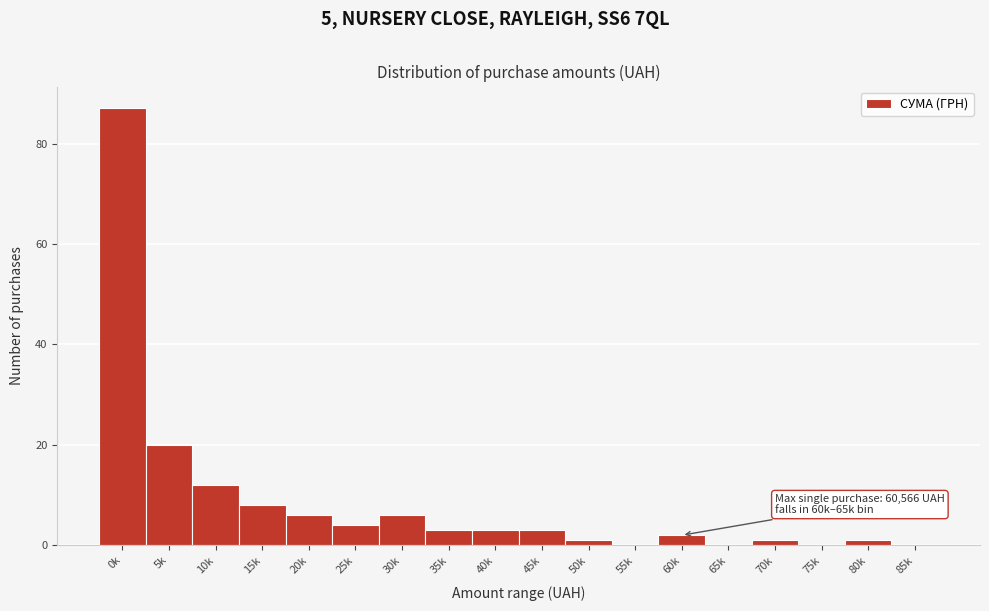

Reading left to right, list all the values displayed in this chart.

0k=87	5k=20	10k=12	15k=8	20k=6	25k=4	30k=6	35k=3	40k=3	45k=3	50k=1	55k=0	60k=2	65k=0	70k=1	75k=0	80k=1	85k=0